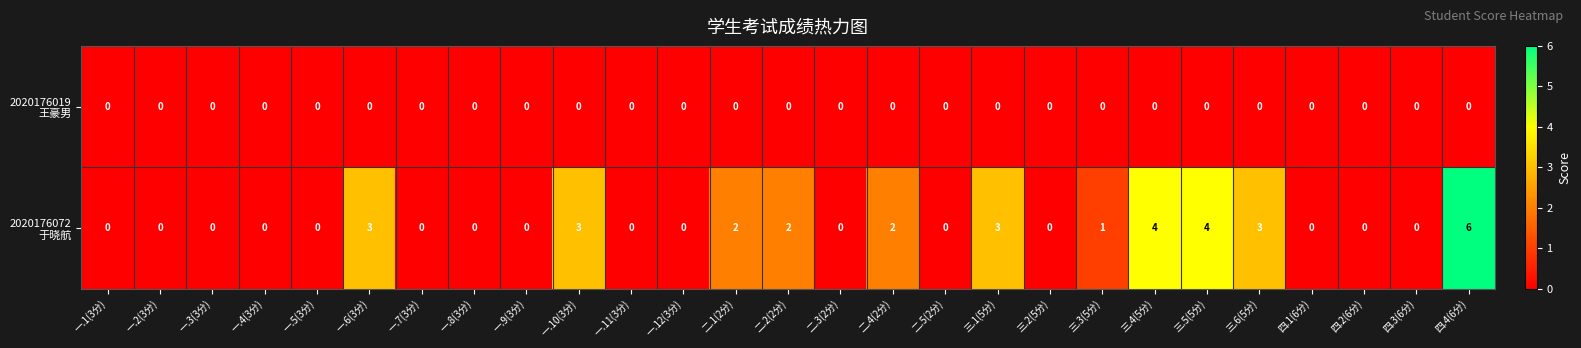

Which category has the highest value across all series?

四.4(6分)